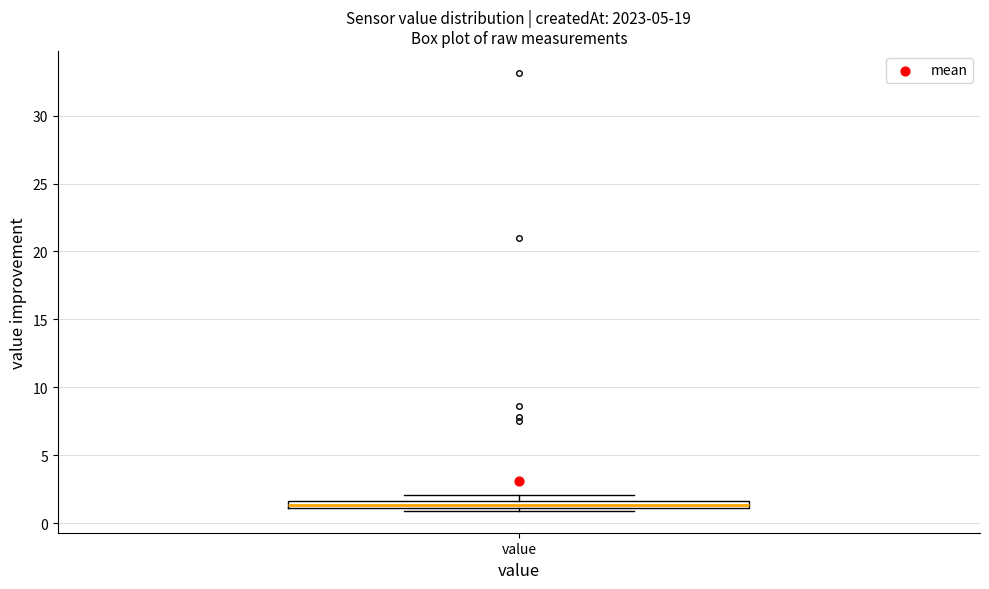

Where is the upper edge of the box for value on the y-axis? The values are not printed on the chart, so give them approximately, as read against the axis.

1.5